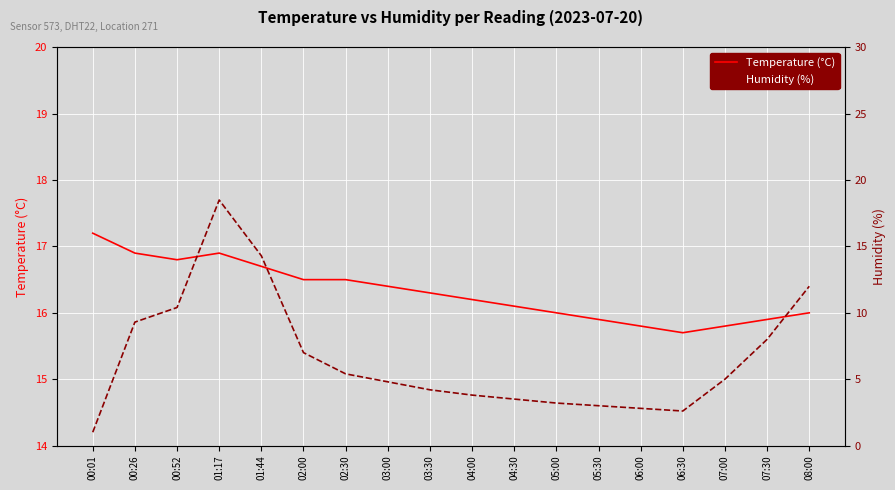

What are all the series names shown in the legend?

Temperature (°C), Humidity (%)